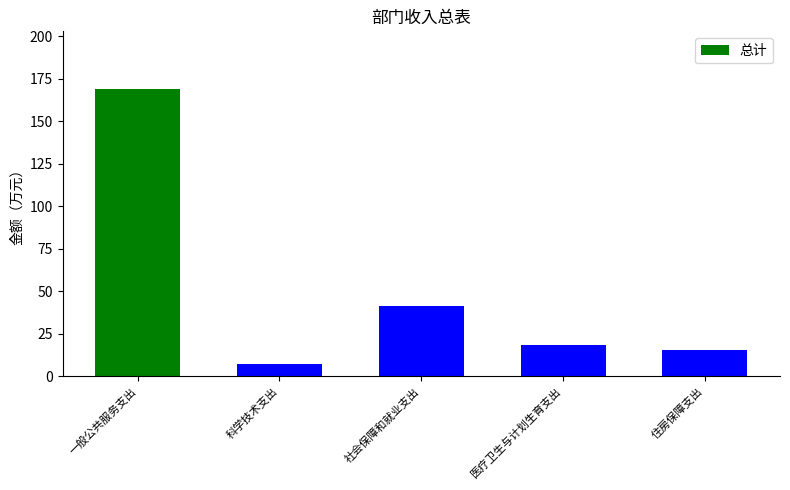

How many bars are there in total?

5